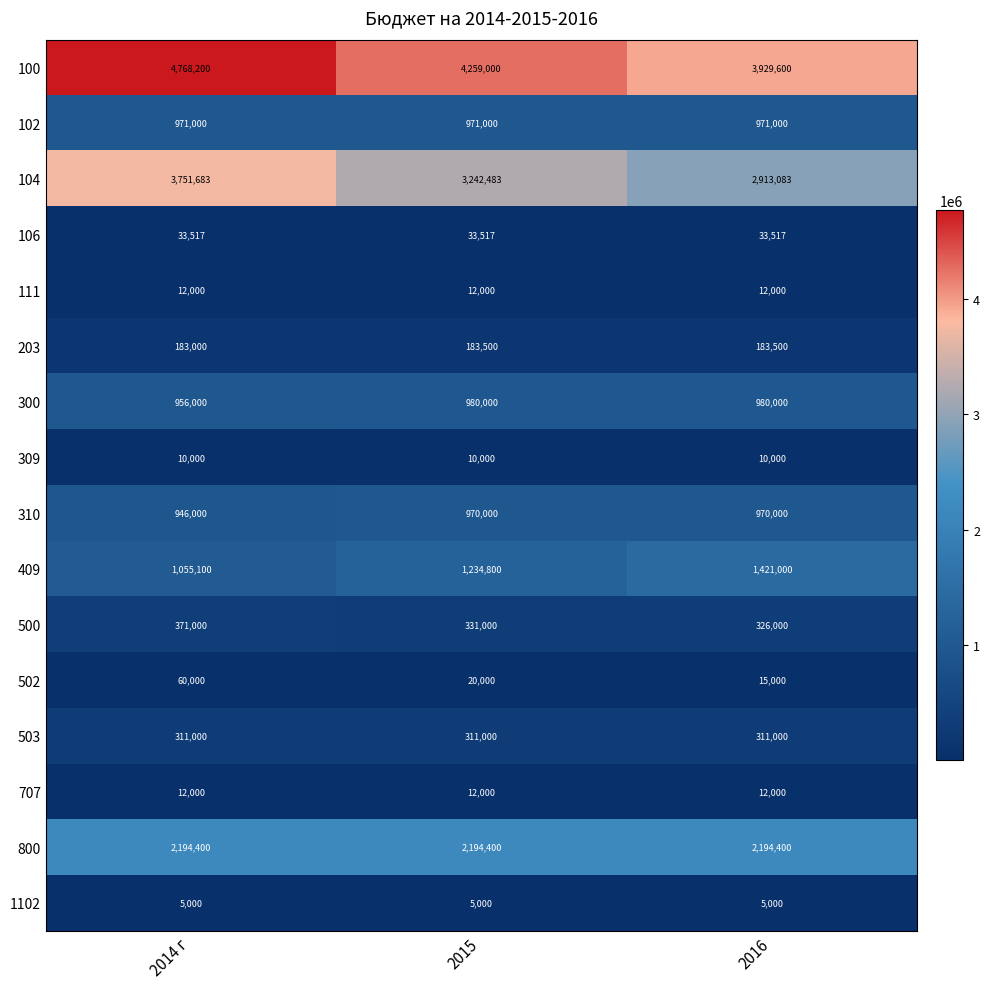

At which label does 100 reach its peak?

2014 г